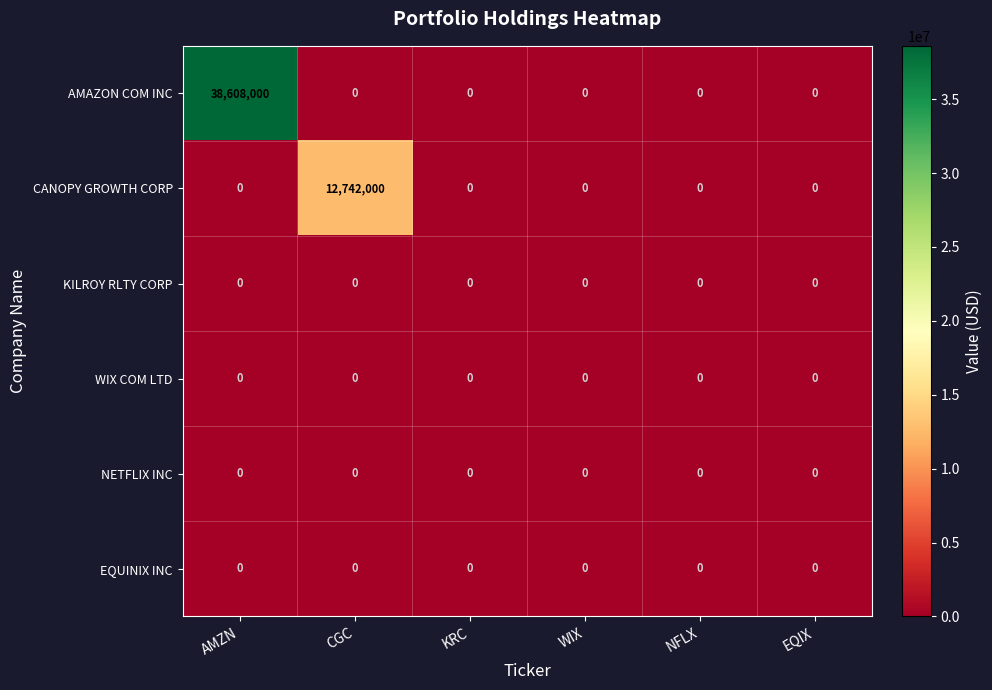

Between CGC and WIX, which series saw the biggest shift?

CANOPY GROWTH CORP